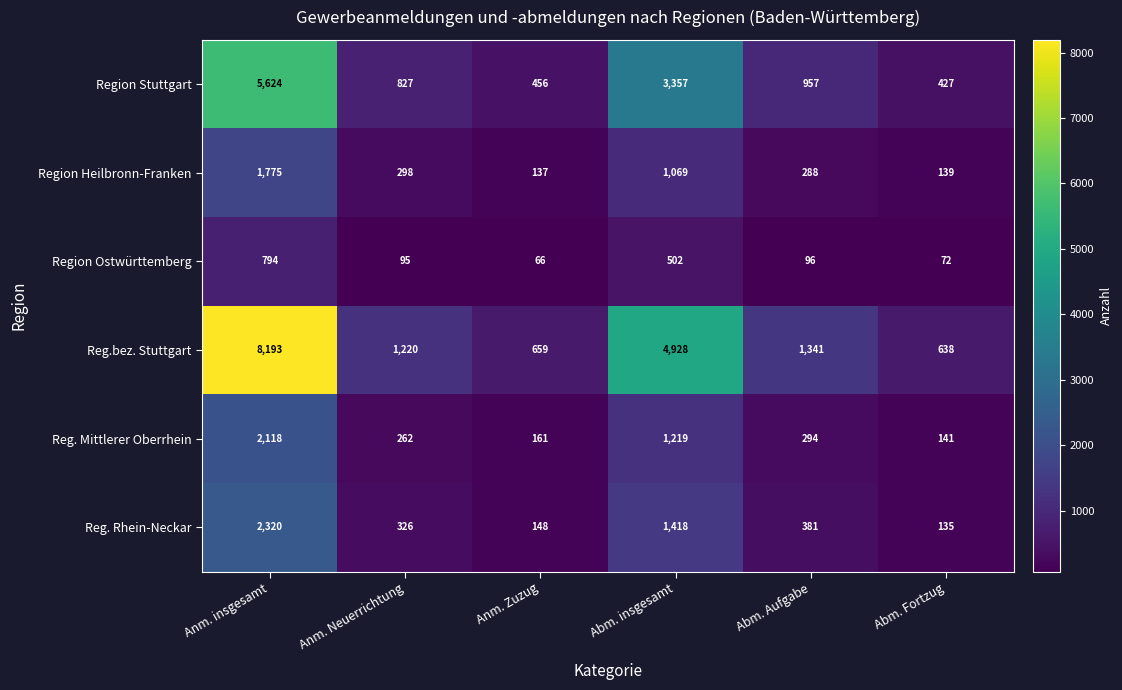

Which series has the largest total across all categories?

Reg.bez. Stuttgart